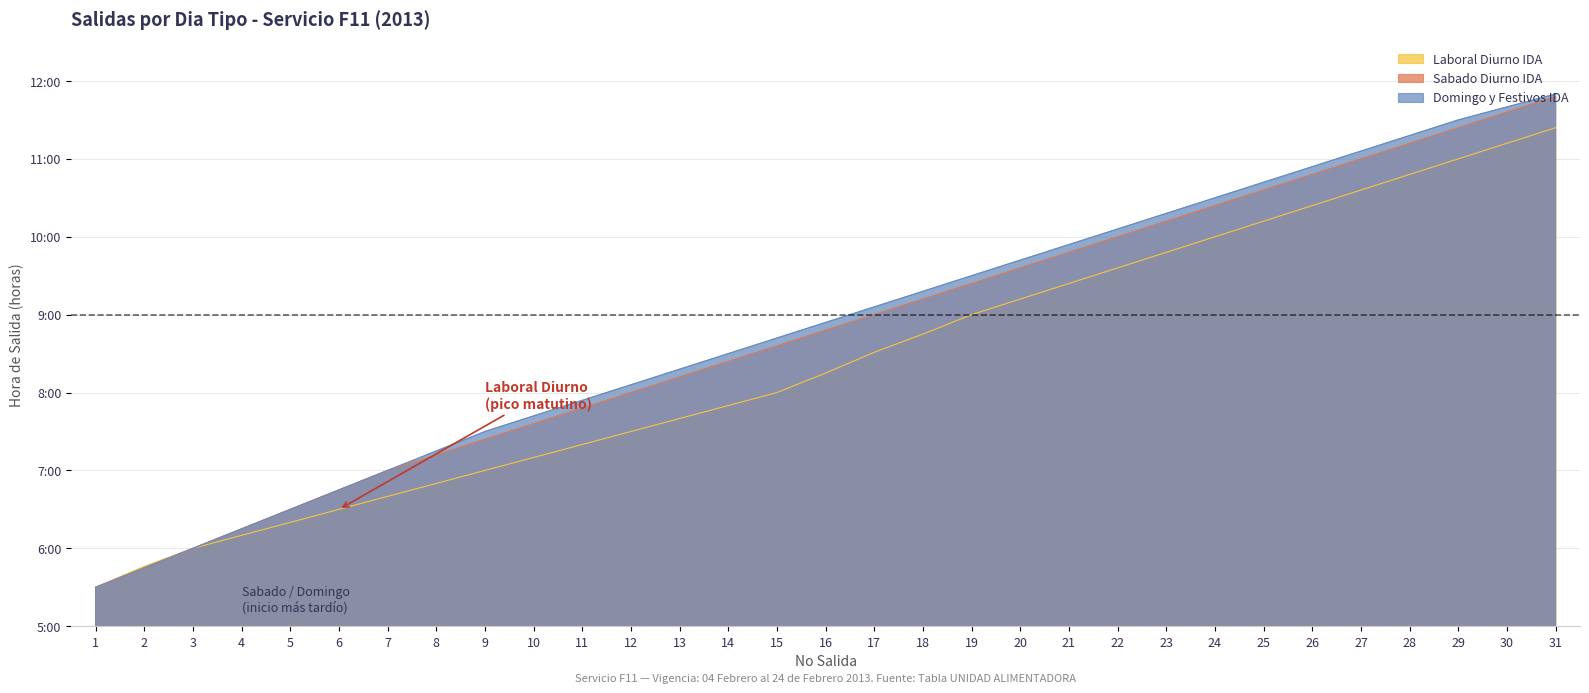

What is the highest value of the Laboral Diurno IDA series?

11.4